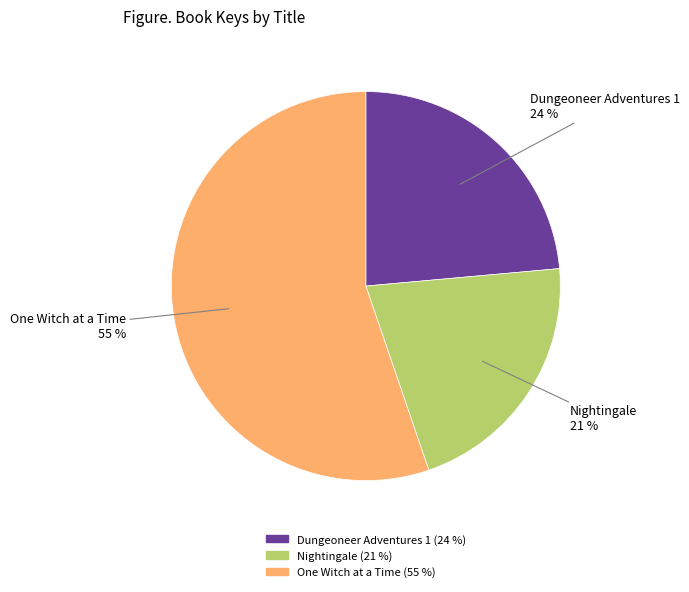

Does One Witch at a Time account for over 50% of the chart?

Yes